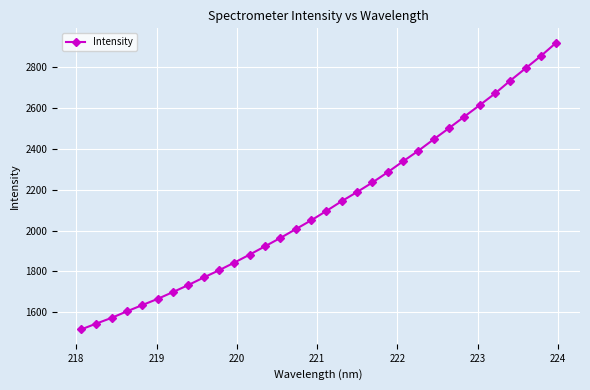

True or false: there are more than 2 points higher than both neighbors.

False